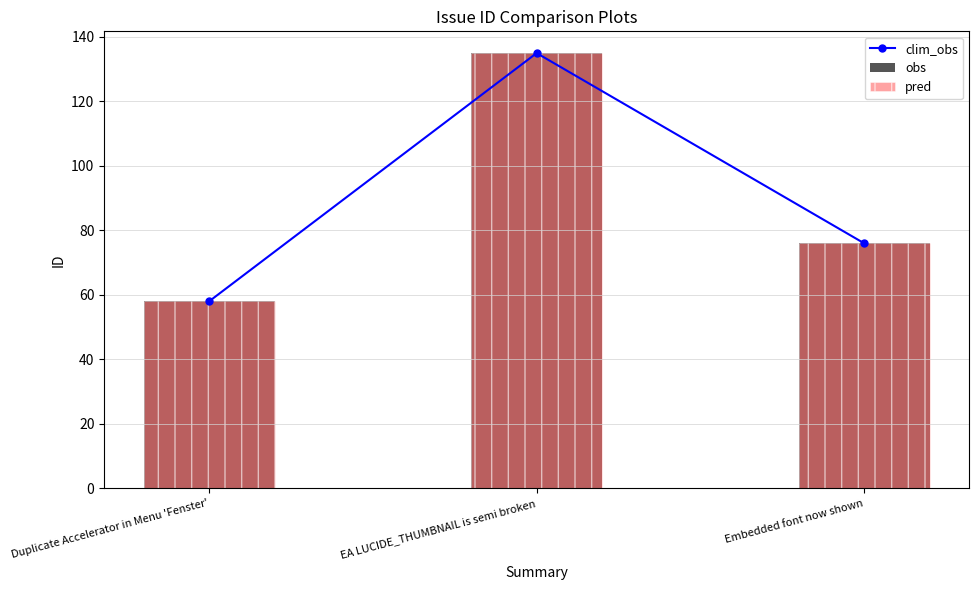

True or false: the data shows 29 at Duplicate Accelerator in Menu 'Fenster'.

False